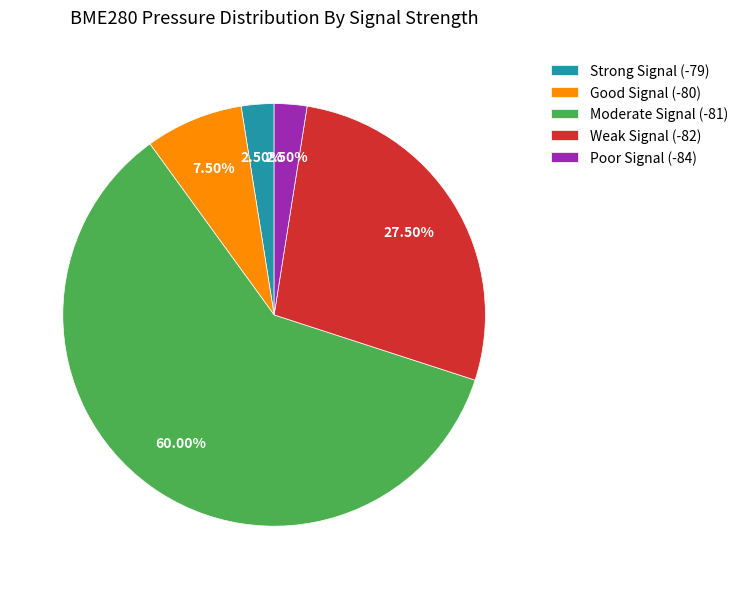

Is Moderate Signal (-81) the majority of the pie?

Yes